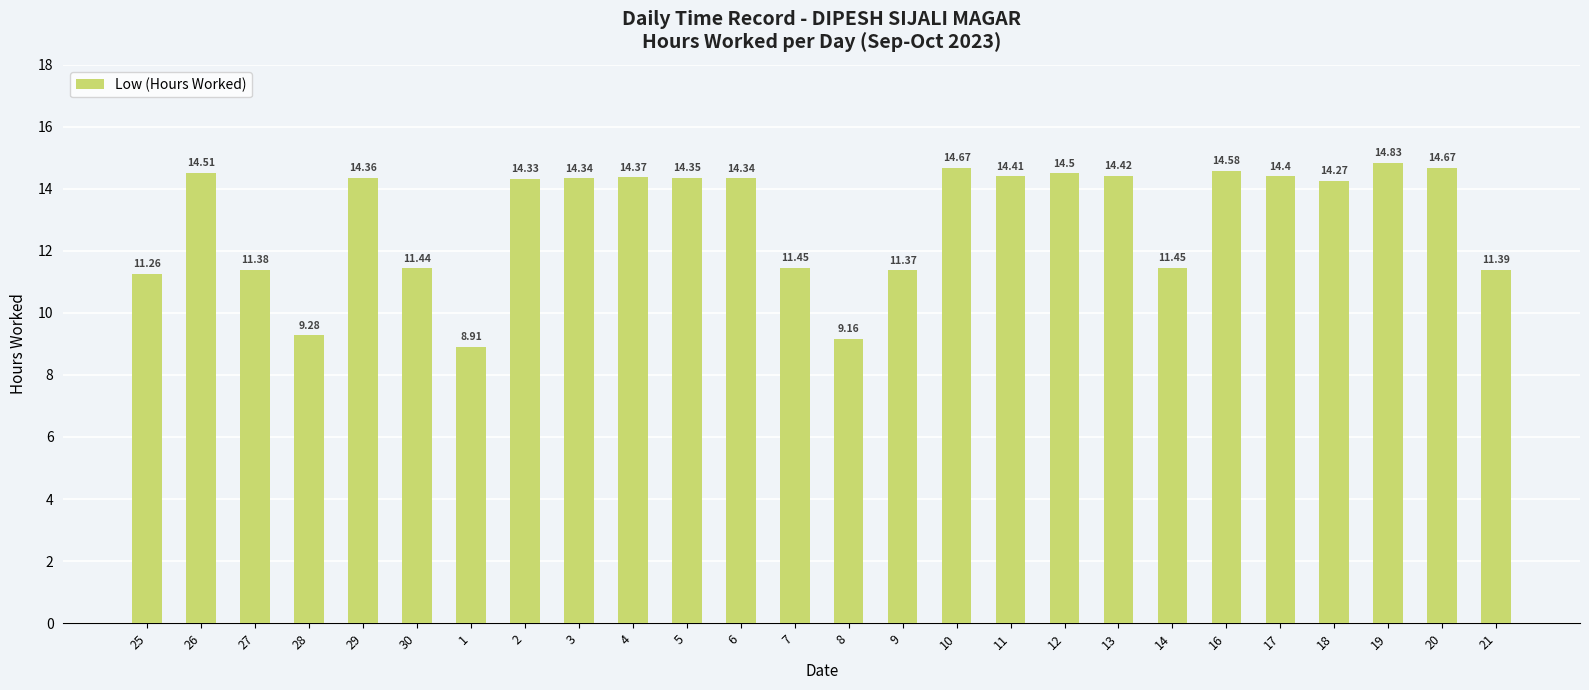

What is the change in value from 11 to 14?

-3.0